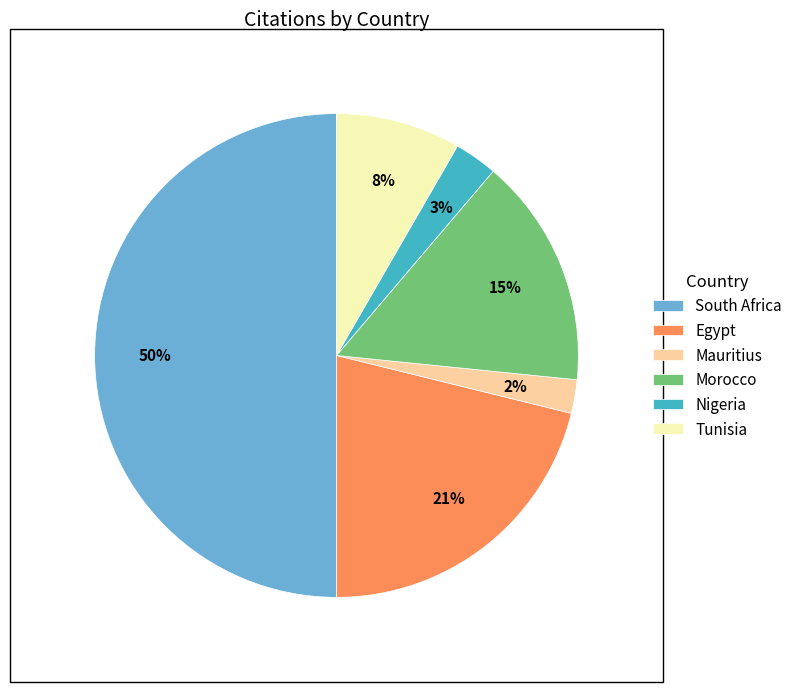

Do Nigeria and Morocco together represent more than half of the pie?

No